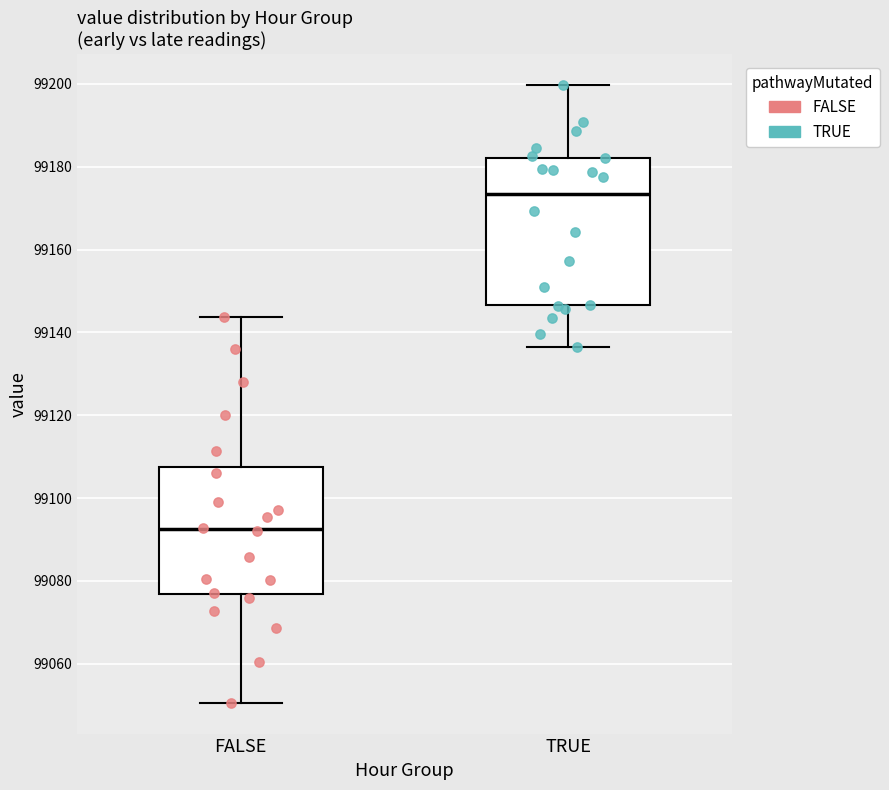

Where does the median line of the box for TRUE sit on the y-axis? The values are not printed on the chart, so give them approximately, as read against the axis.

99174